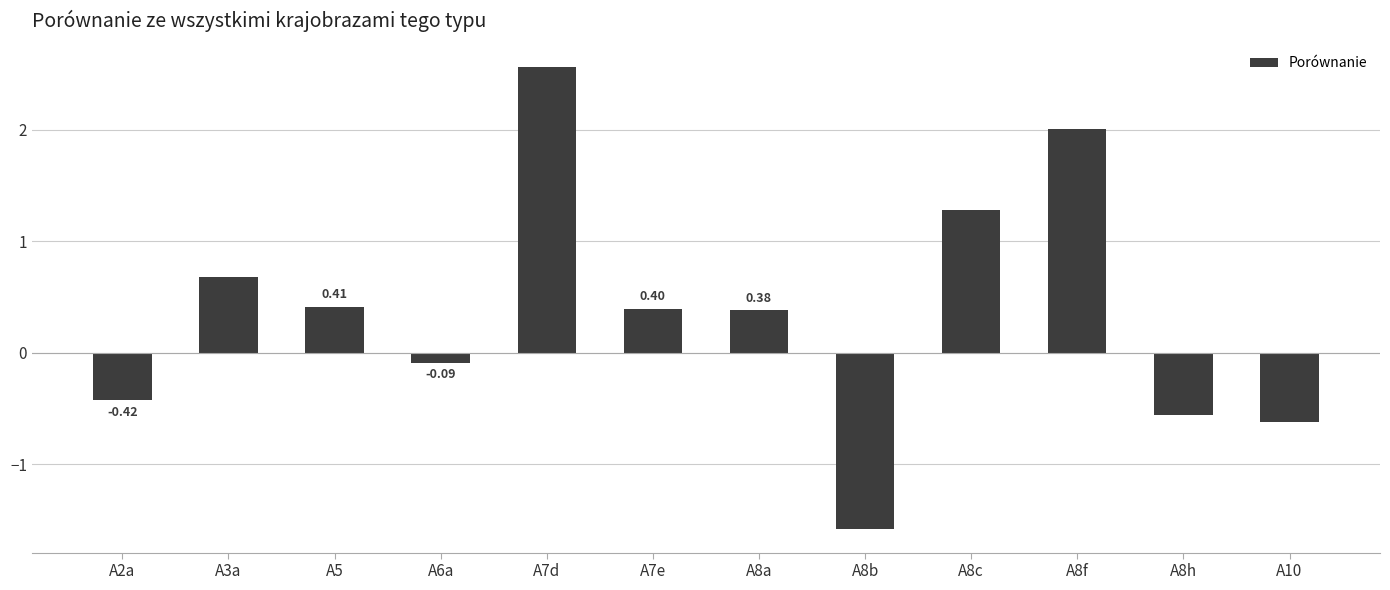

Rank the categories by value from lowest to highest.

A8b, A10, A8h, A2a, A6a, A8a, A7e, A5, A3a, A8c, A8f, A7d